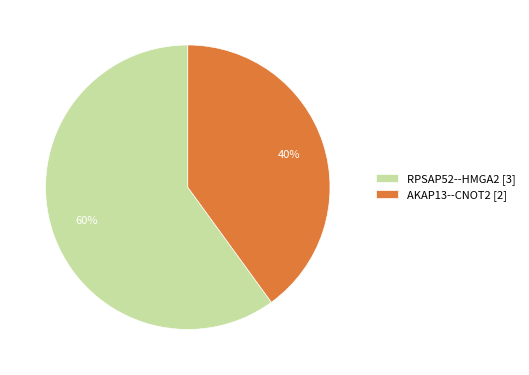

To the nearest percent, what percentage of the pie is RPSAP52--HMGA2?

60%